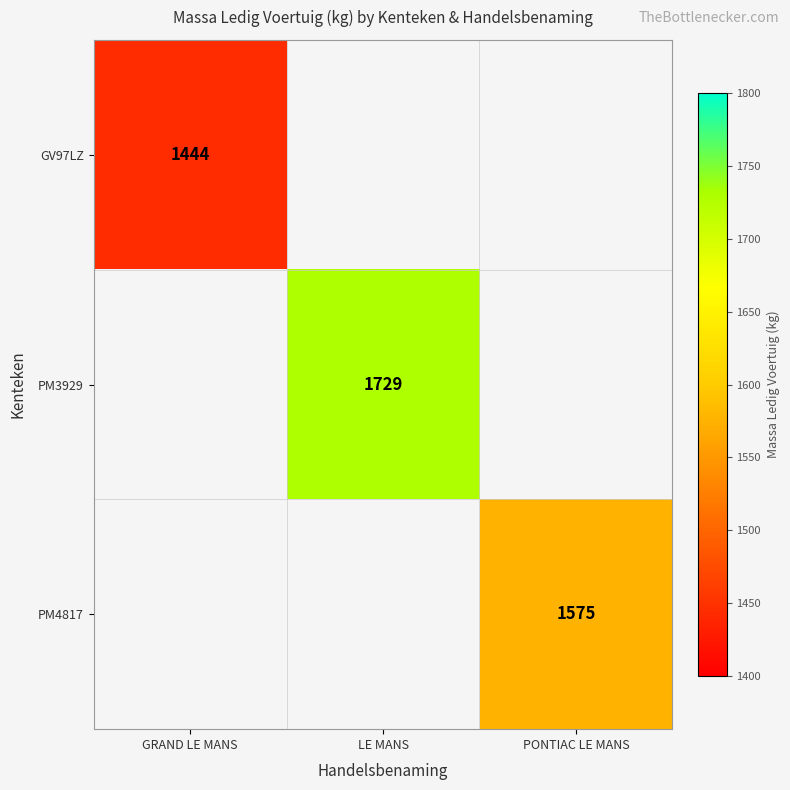

True or false: PM3929 has a value of 780 at LE MANS.

False